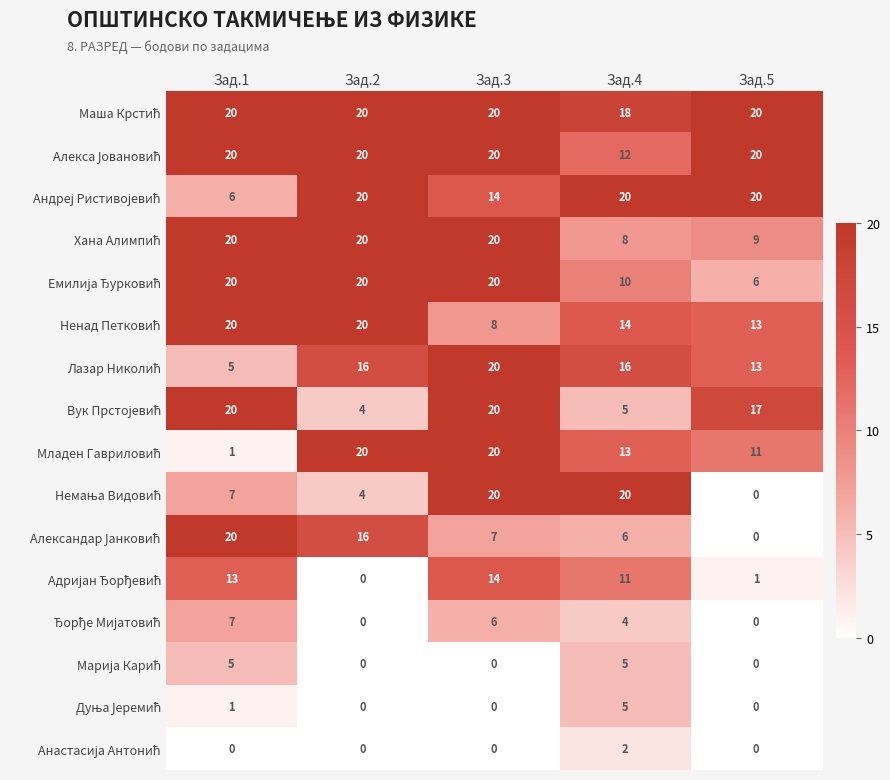

At which category is the sum across all series the highest?

Зад.3